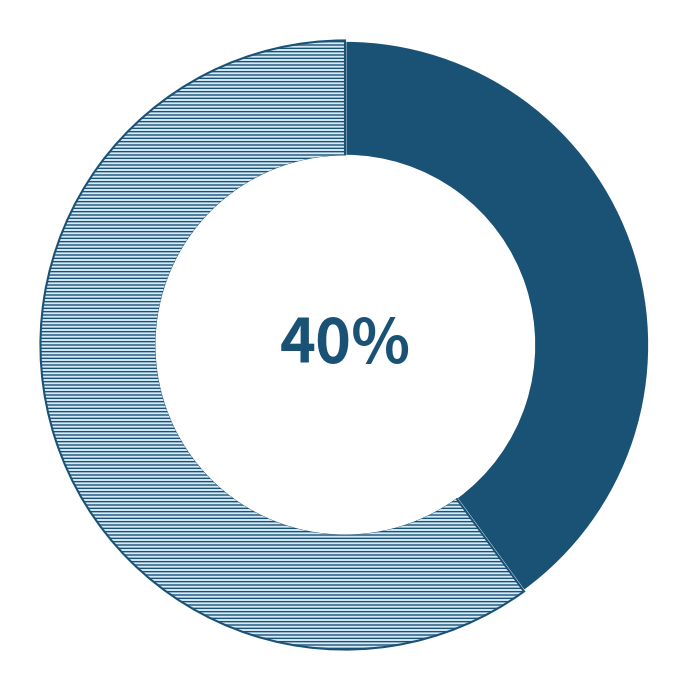

How many segments does this pie chart have?

2